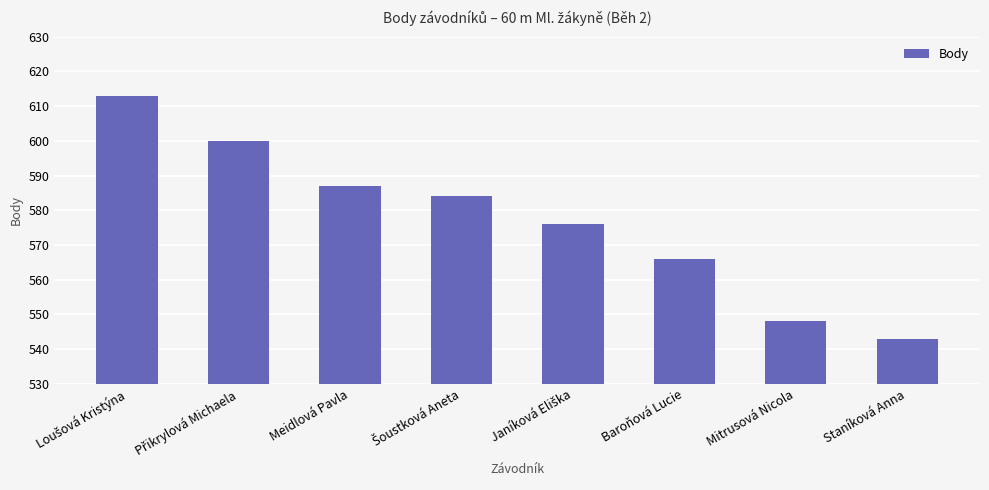

What is the value of the 4th bar from the left?

584